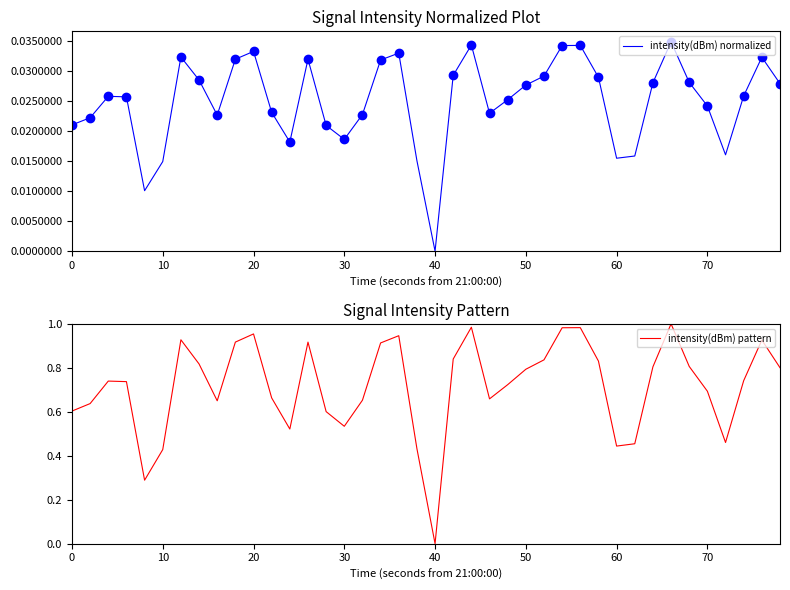

The value of intensity(dBm) pattern at 70 is 0.7. True or false?

True